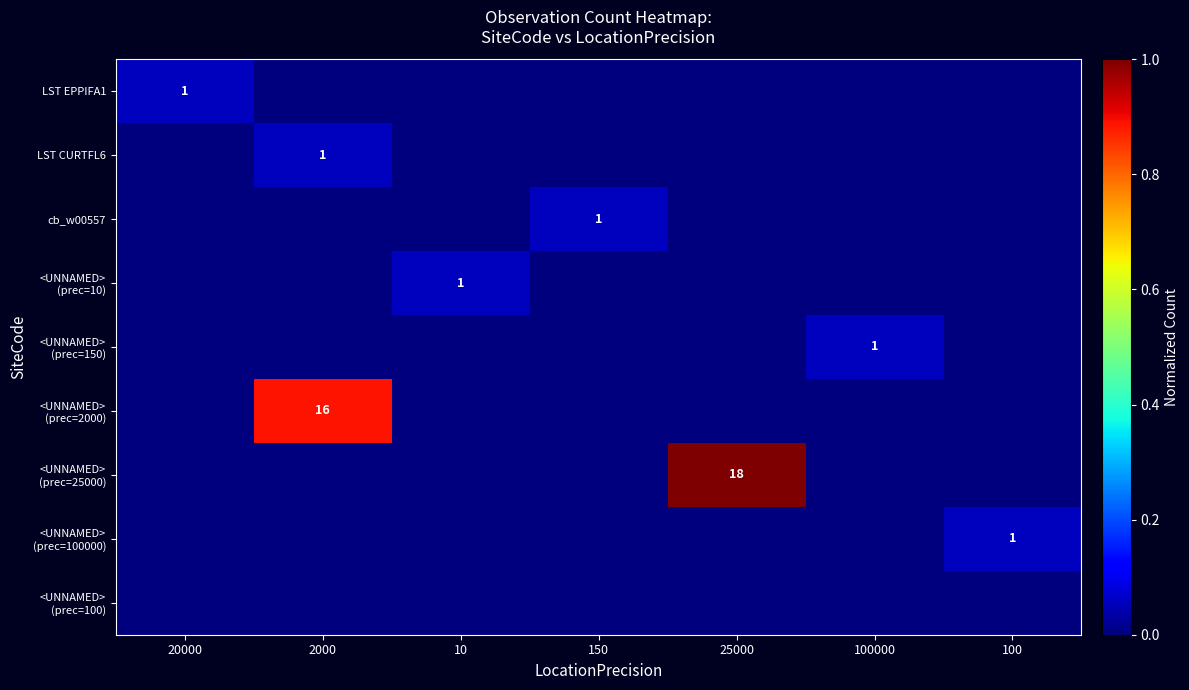

Which category has the lowest value in the LST CURTFL6 series?

20000